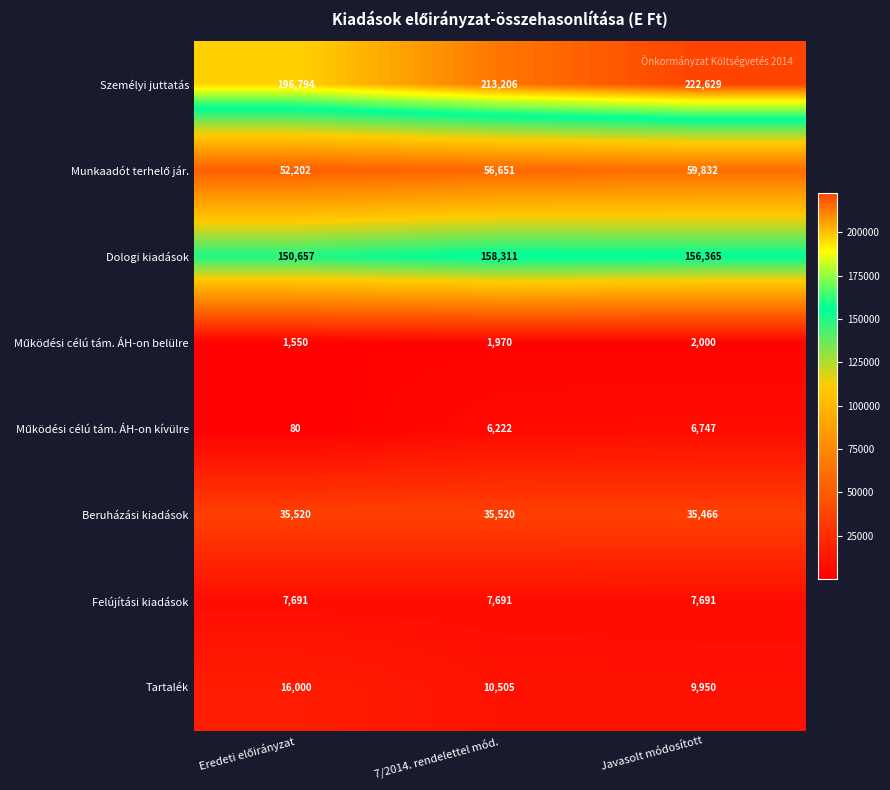

What is the approximate value of Személyi juttatás at 7/2014. rendelettel mód.?

213206